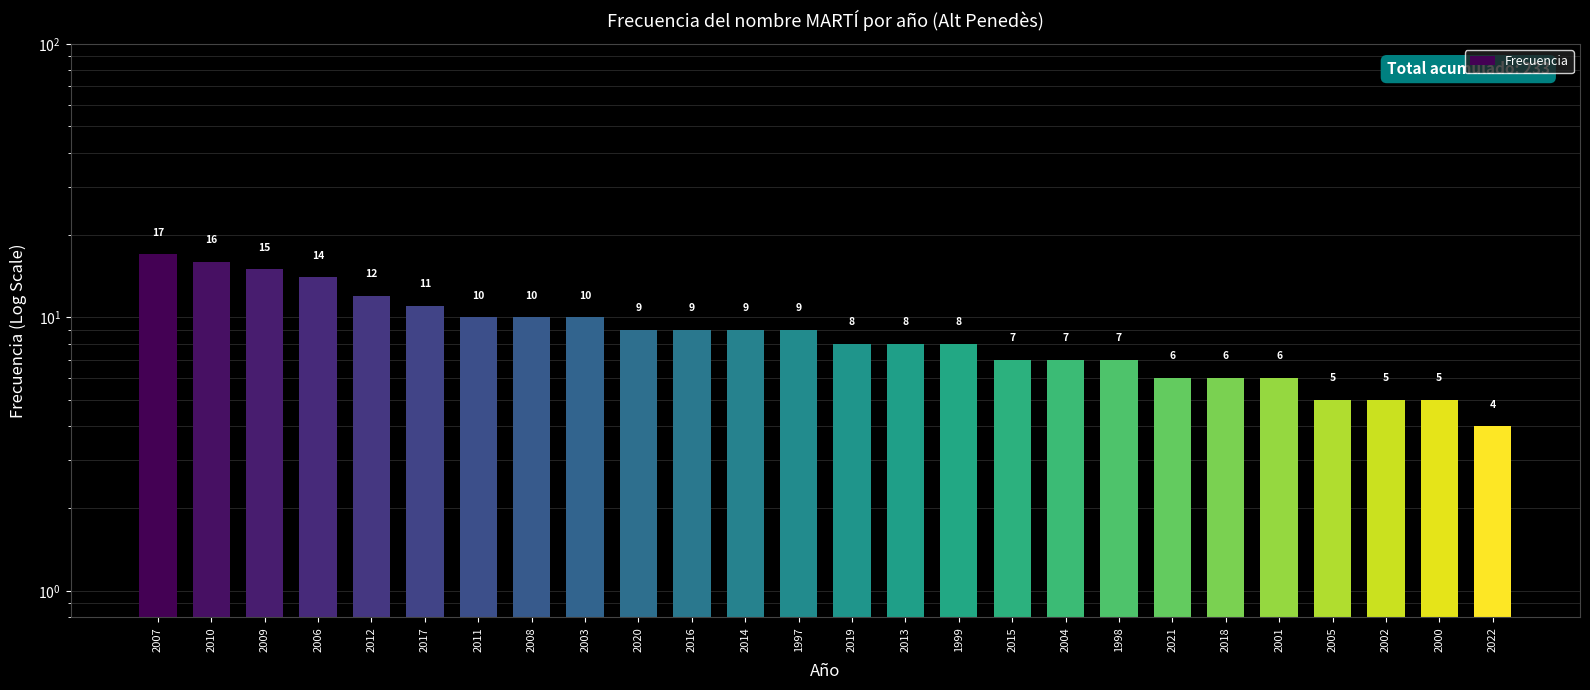

Reading left to right, list all the values displayed in this chart.

17	16	15	14	12	11	10	10	10	9	9	9	9	8	8	8	7	7	7	6	6	6	5	5	5	4